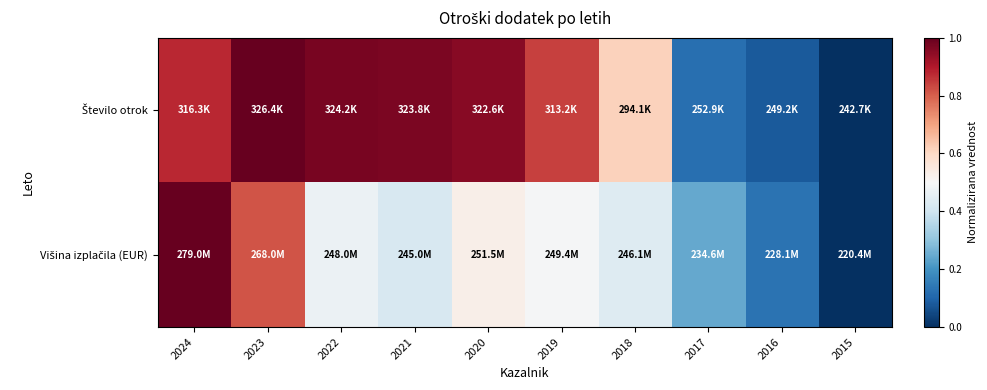

What is the difference between the highest and lowest values at 2020?

0.4